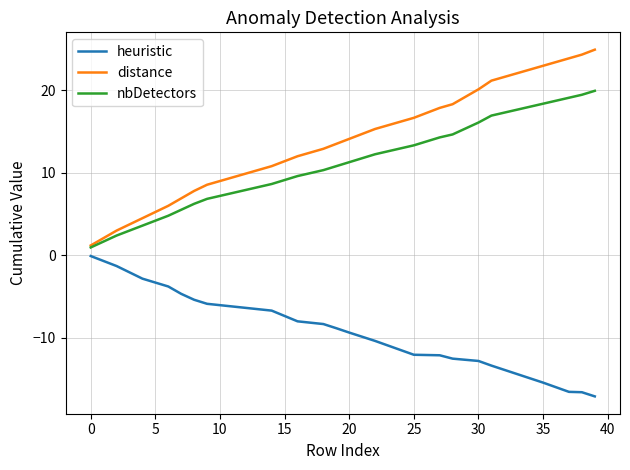

True or false: nbDetectors and heuristic intersect in this chart.

False